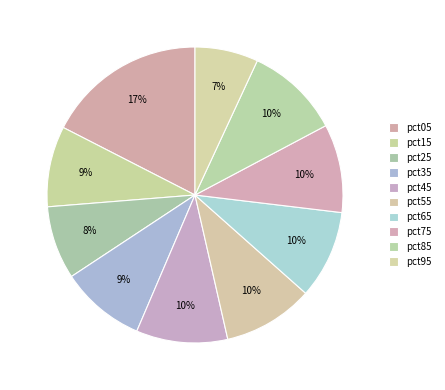

Which slice is the largest?

pct05